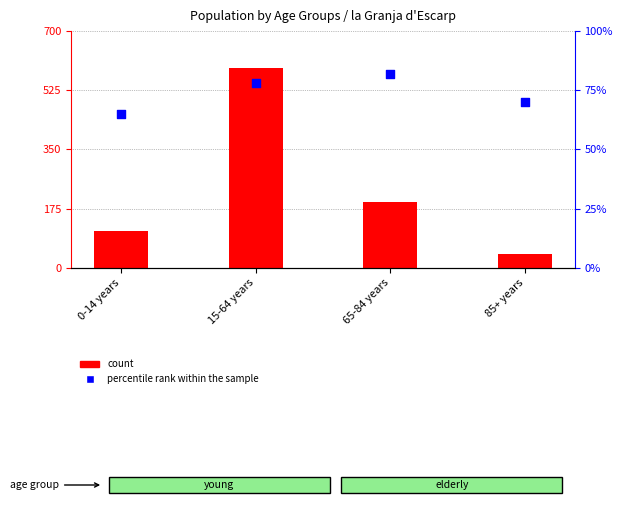

What is the total value across all series at 85+ years?

111